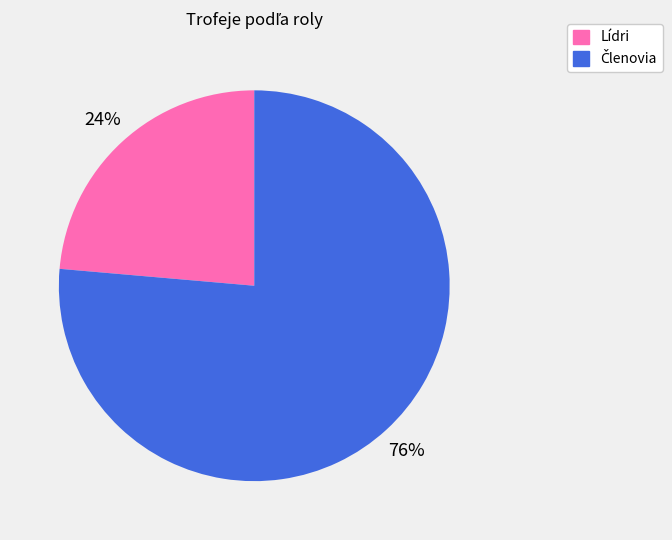

Is it true that Lídri is 24% of the pie?

True